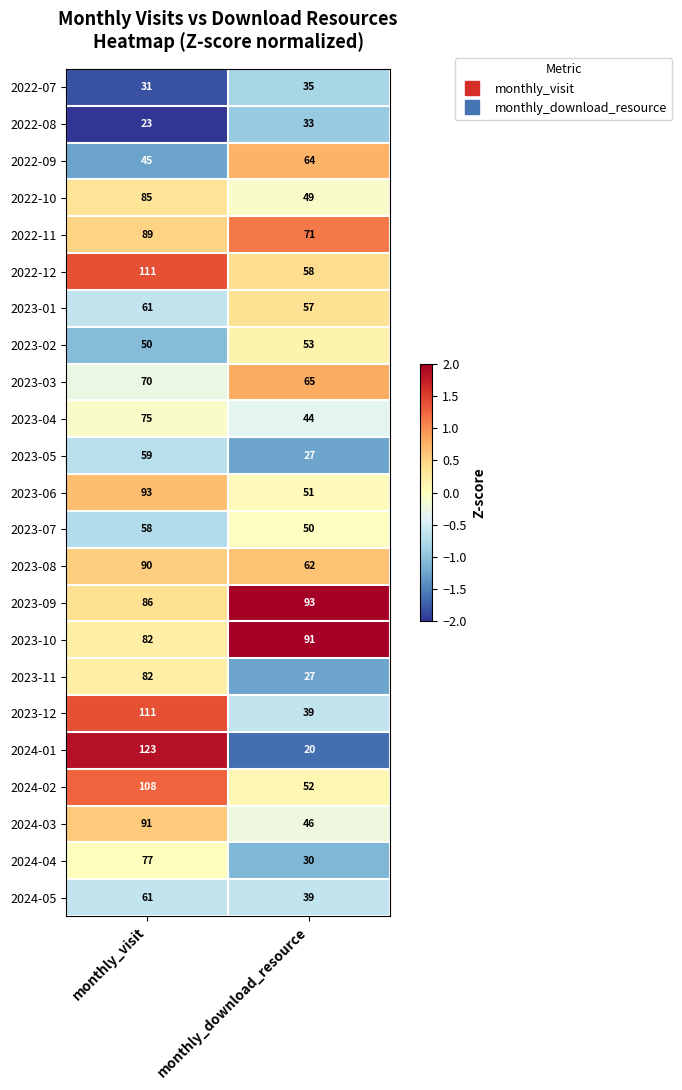

The 2023-02 series shows 50 at monthly_visit. True or false?

True